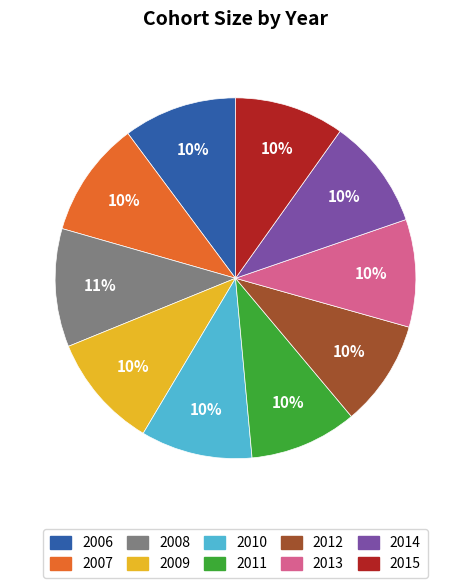

What is the ratio of the value at 2015 to the value at 2013?

1.0